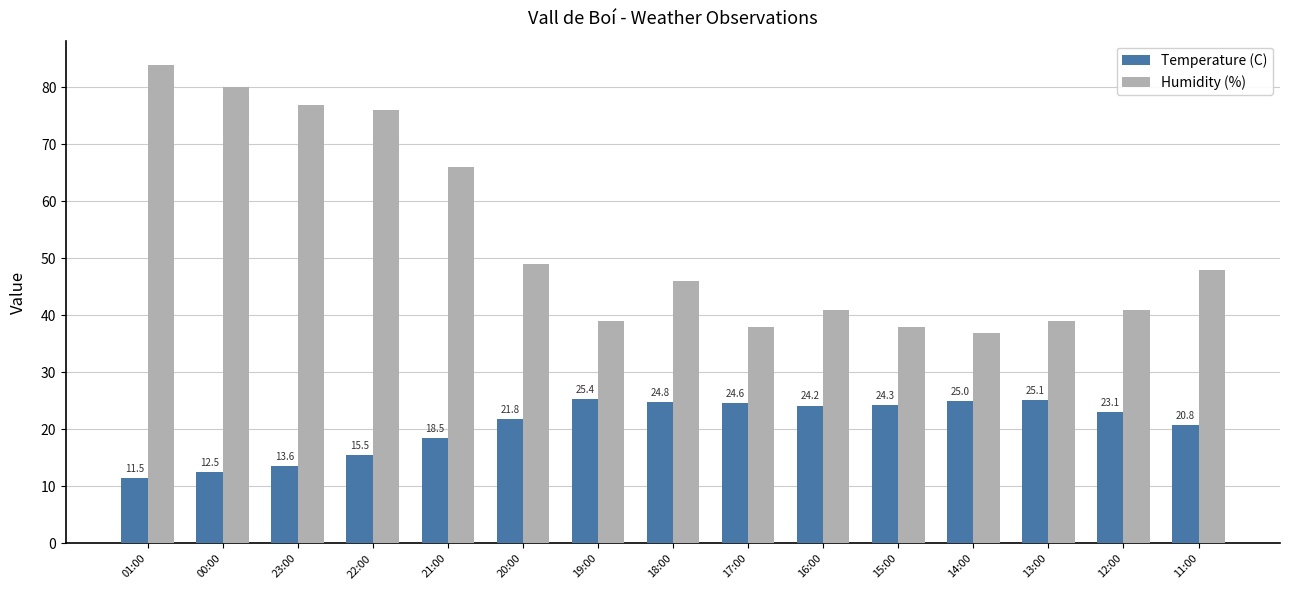

What is the maximum value for Humidity (%)?

84.0